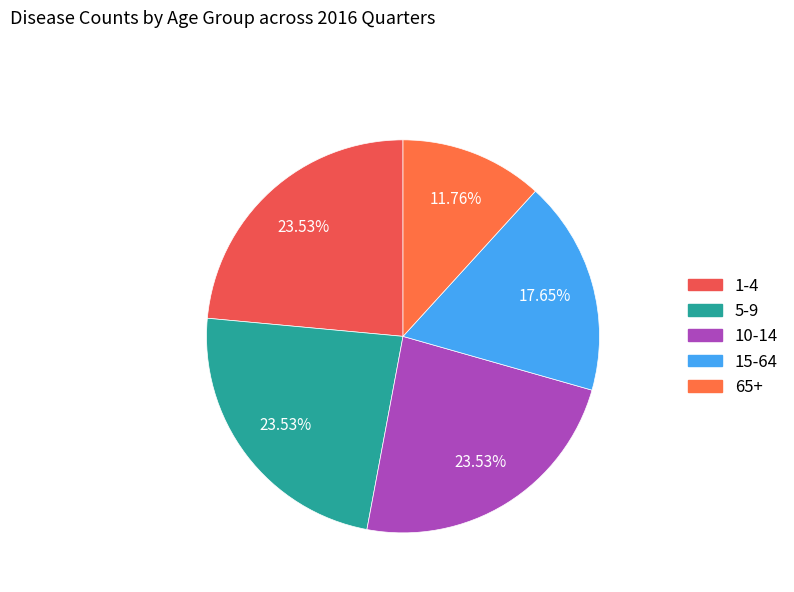

To the nearest percent, what is the average slice percentage?

20%